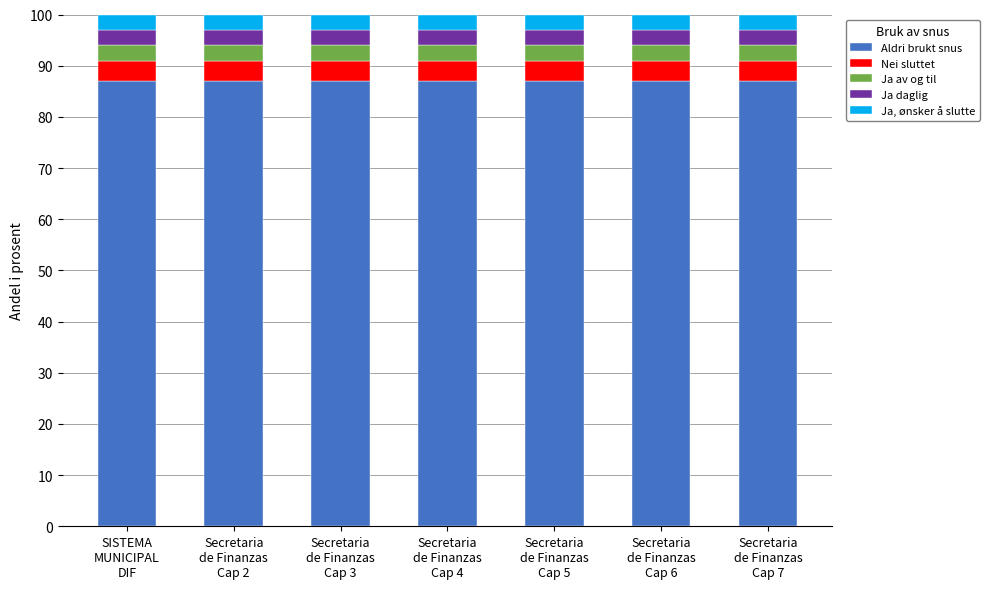

What is the minimum value for Aldri brukt snus?

87.0